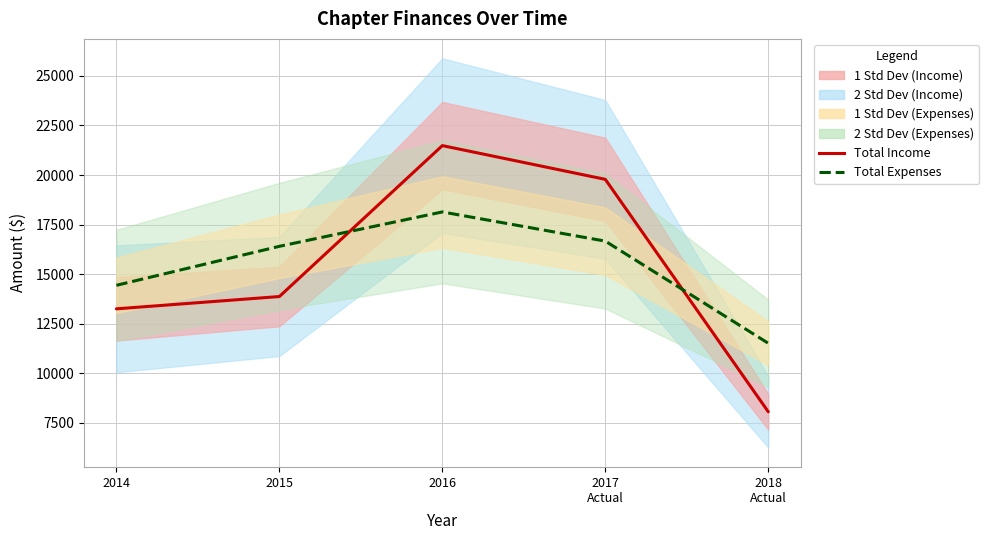

True or false: Total Income and Total Expenses intersect in this chart.

True